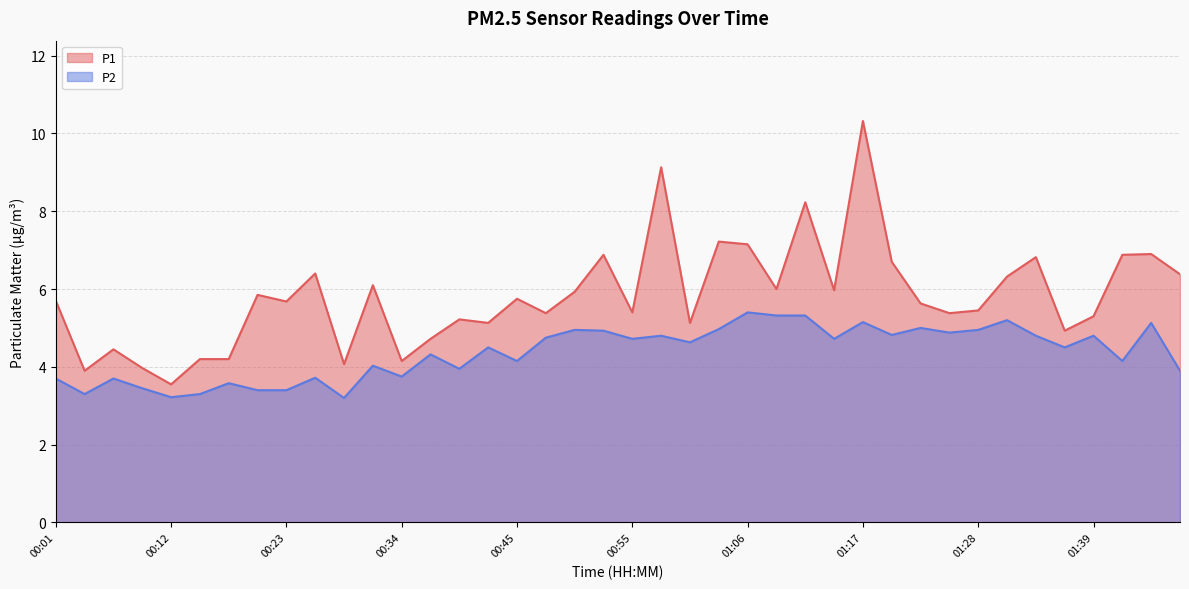

At which category is the sum across all series the highest?

01:17